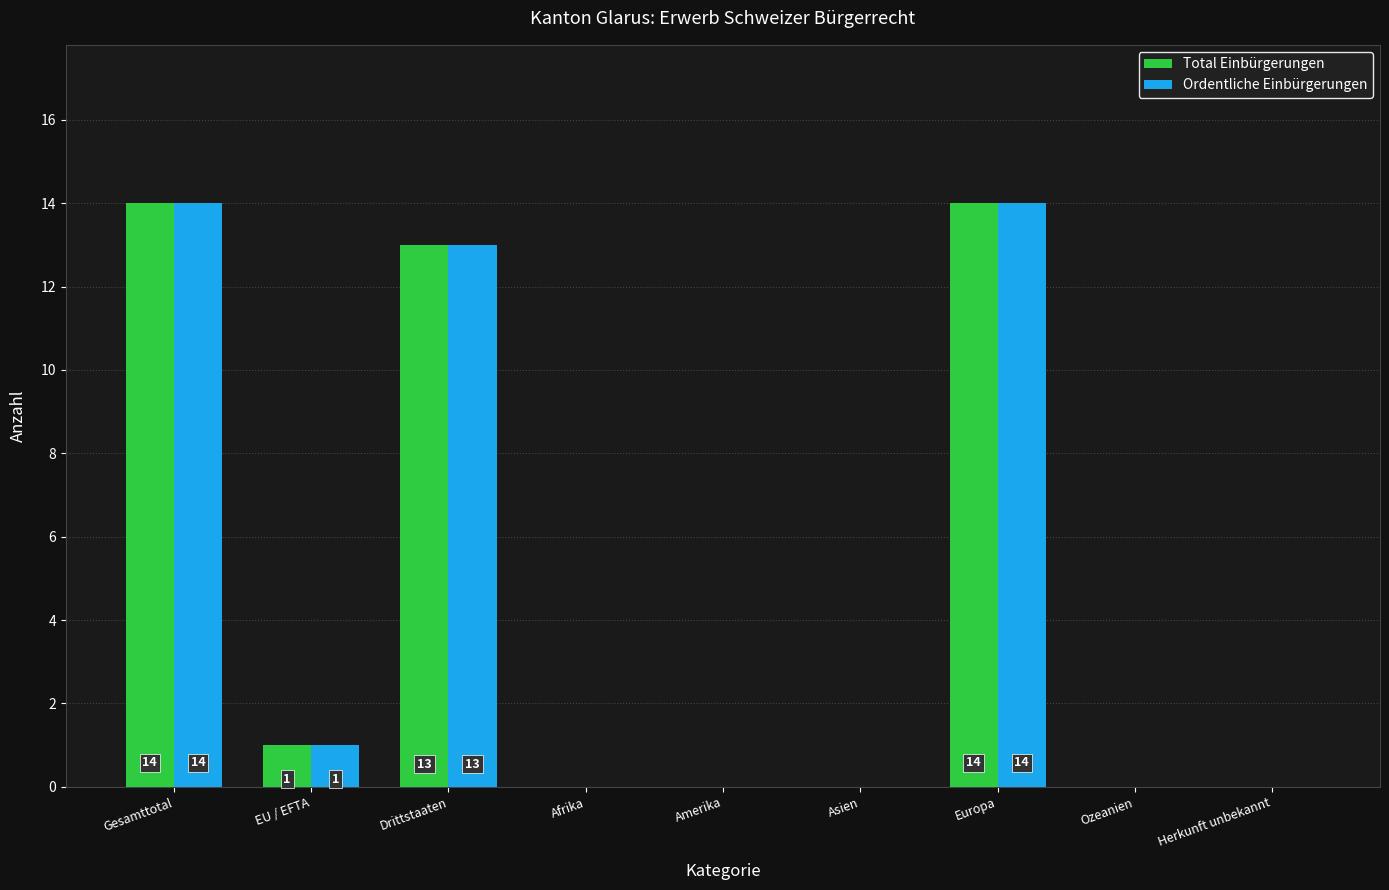

What is the sum of all Total Einbürgerungen values?

42